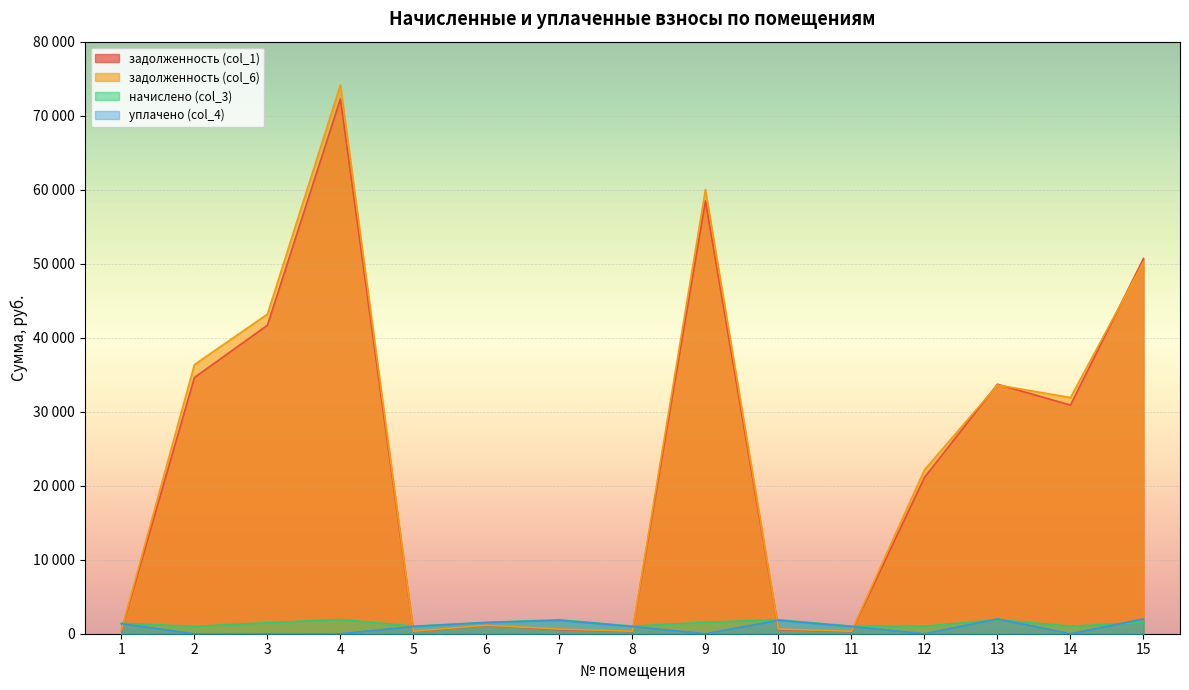

True or false: задолженность (col_6) has a value of 340.3 at 8.

True